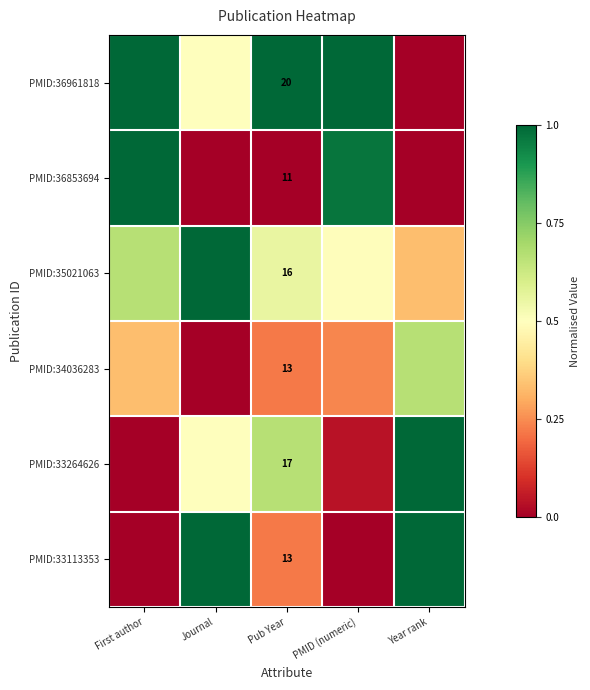

Which series has the largest total across all categories?

PMID:36961818